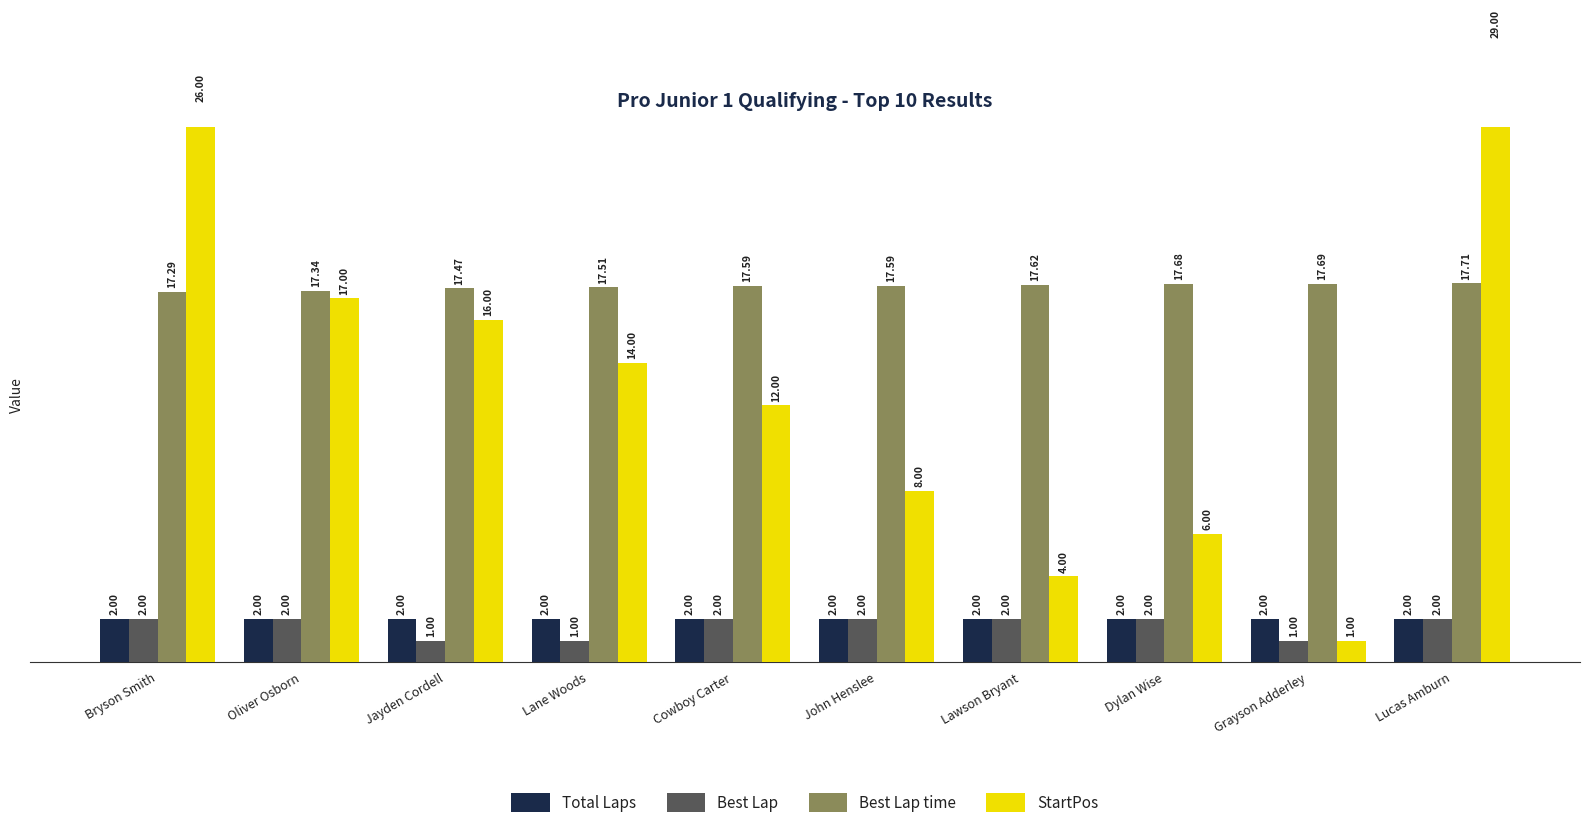

Reading left to right, list all the values displayed in this chart.

Total Laps: Bryson Smith=2.0	Oliver Osborn=2.0	Jayden Cordell=2.0	Lane Woods=2.0	Cowboy Carter=2.0	John Henslee=2.0	Lawson Bryant=2.0	Dylan Wise=2.0	Grayson Adderley=2.0	Lucas Amburn=2.0
Best Lap: Bryson Smith=2.0	Oliver Osborn=2.0	Jayden Cordell=1.0	Lane Woods=1.0	Cowboy Carter=2.0	John Henslee=2.0	Lawson Bryant=2.0	Dylan Wise=2.0	Grayson Adderley=1.0	Lucas Amburn=2.0
Best Lap time: Bryson Smith=17.3	Oliver Osborn=17.3	Jayden Cordell=17.5	Lane Woods=17.5	Cowboy Carter=17.6	John Henslee=17.6	Lawson Bryant=17.6	Dylan Wise=17.7	Grayson Adderley=17.7	Lucas Amburn=17.7
StartPos: Bryson Smith=26.0	Oliver Osborn=17.0	Jayden Cordell=16.0	Lane Woods=14.0	Cowboy Carter=12.0	John Henslee=8.0	Lawson Bryant=4.0	Dylan Wise=6.0	Grayson Adderley=1.0	Lucas Amburn=29.0